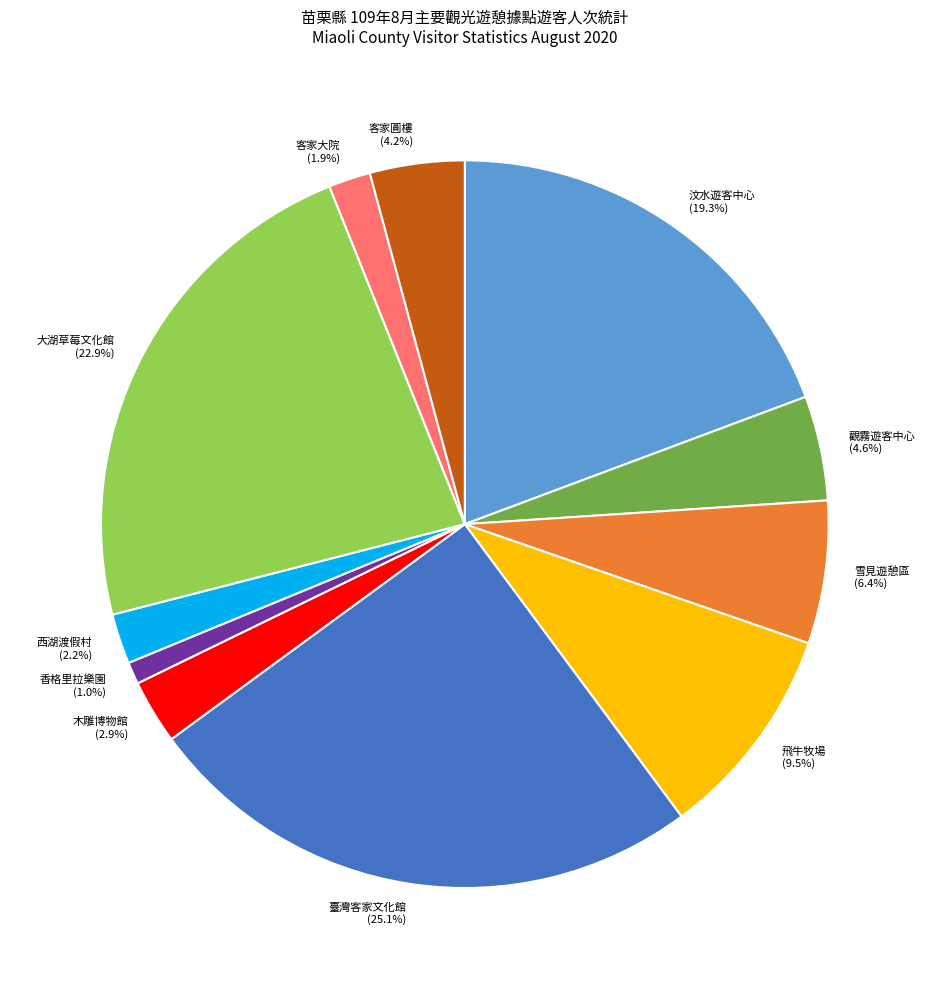

Count the number of slices in the pie.

11